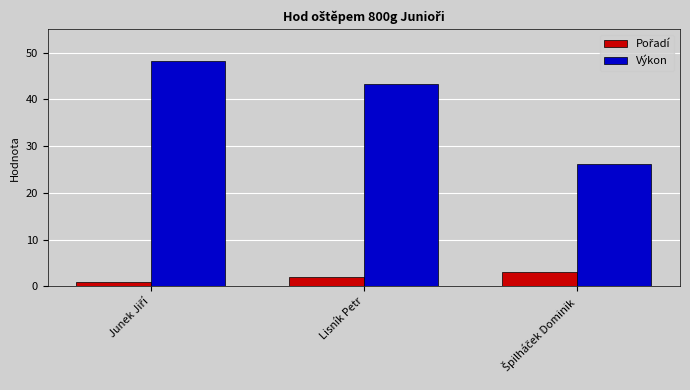

How many data points in Výkon are above 43?

2